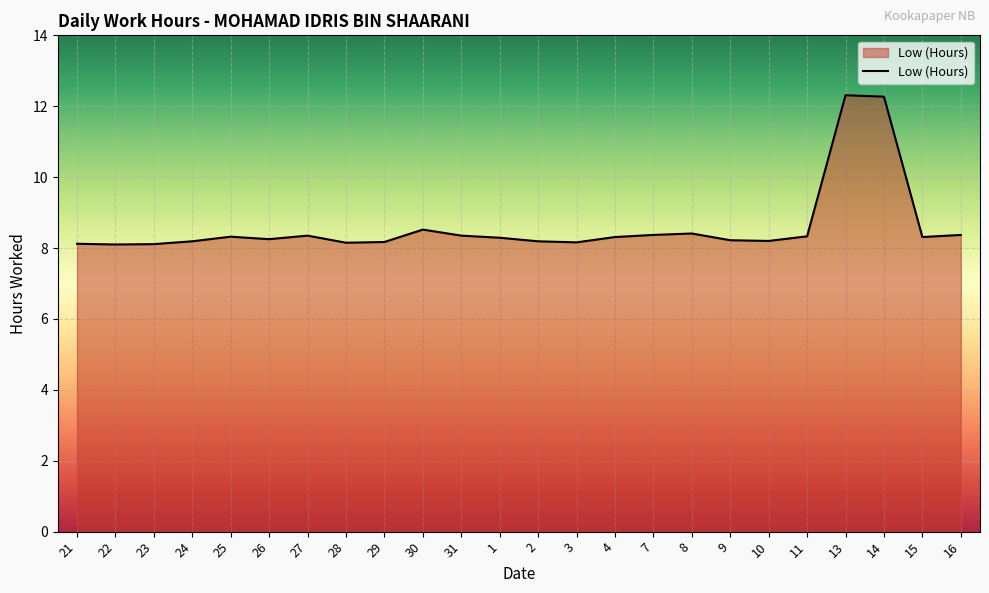

Between 24 and 7, which is larger?

7